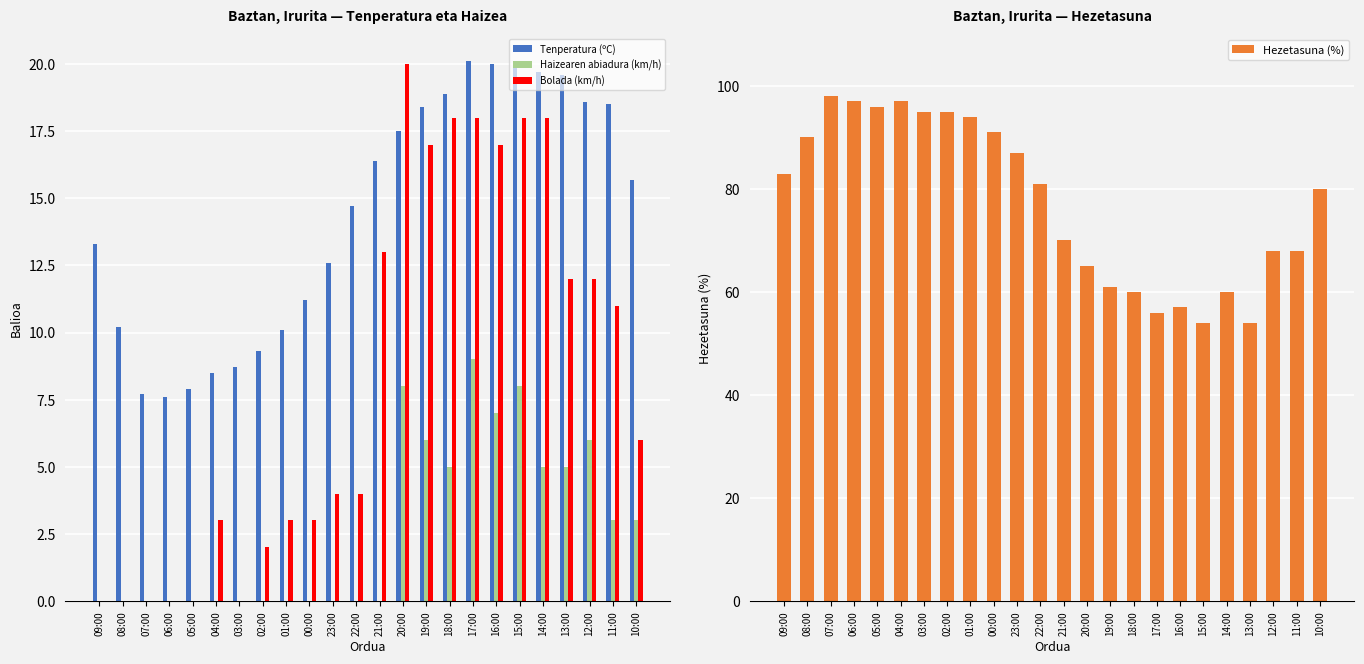

What is the highest value of the Hezetasuna (%) series?

98